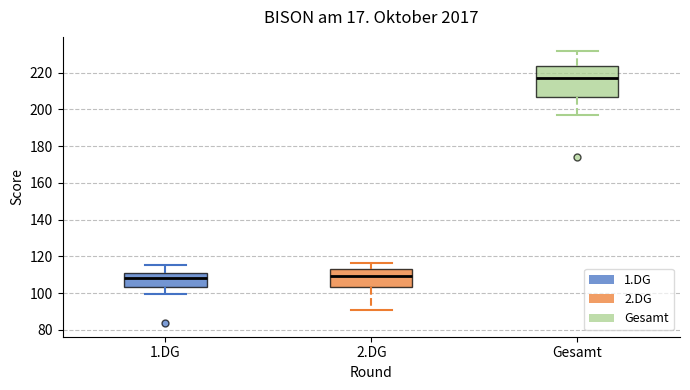

Which box's median line is the highest?

Gesamt